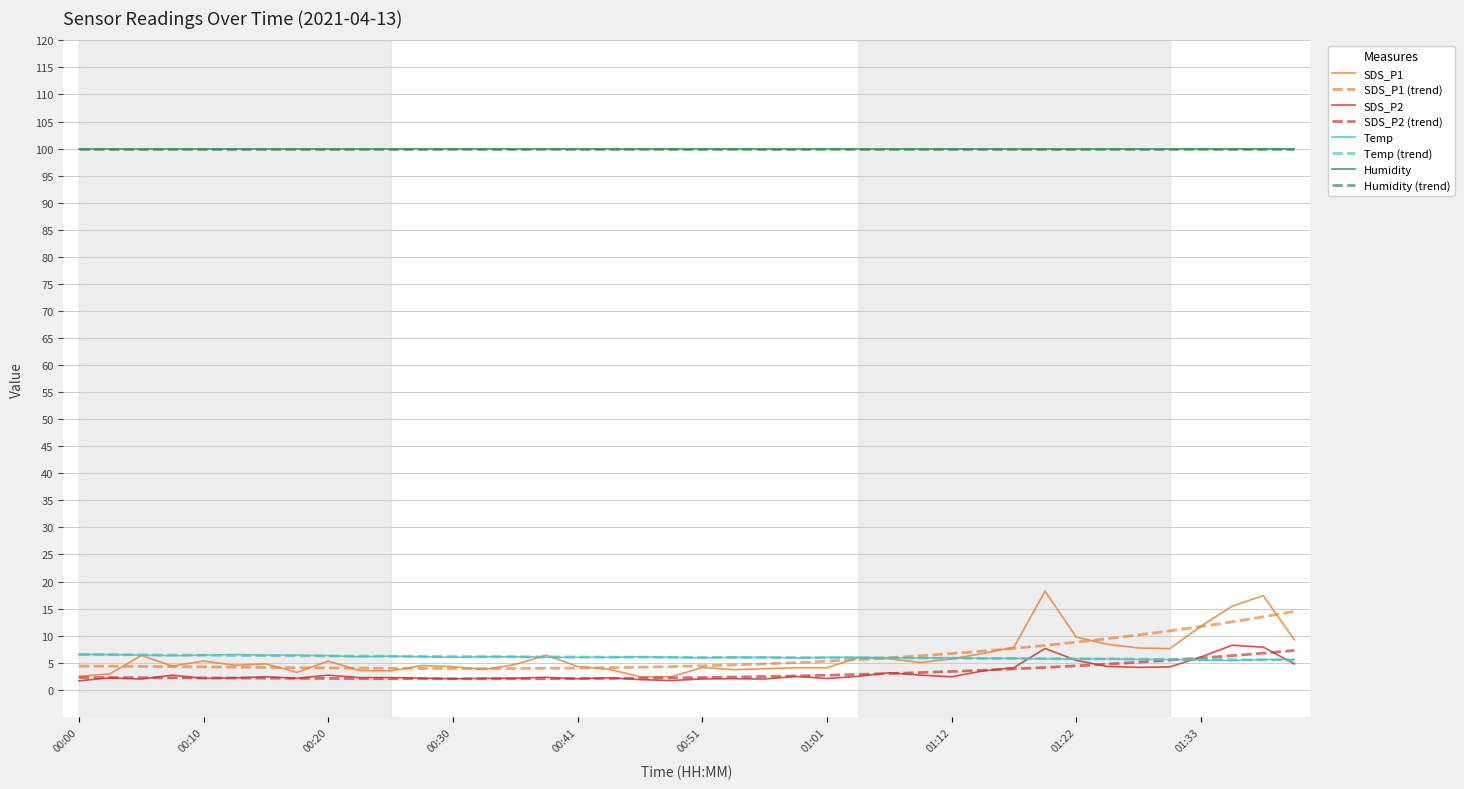

What is the highest value of the Temp series?

6.5